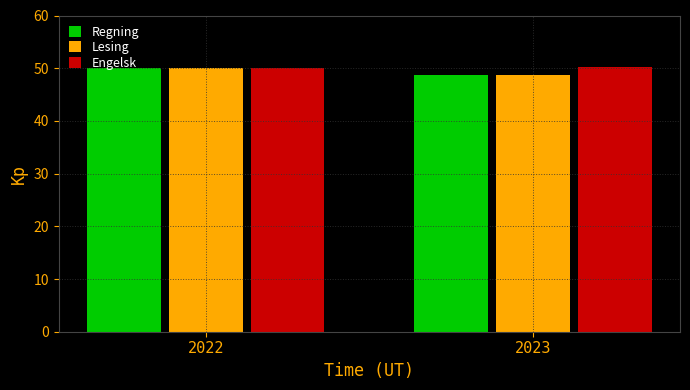

List the labels in order of Regning value, smallest first.

2023, 2022